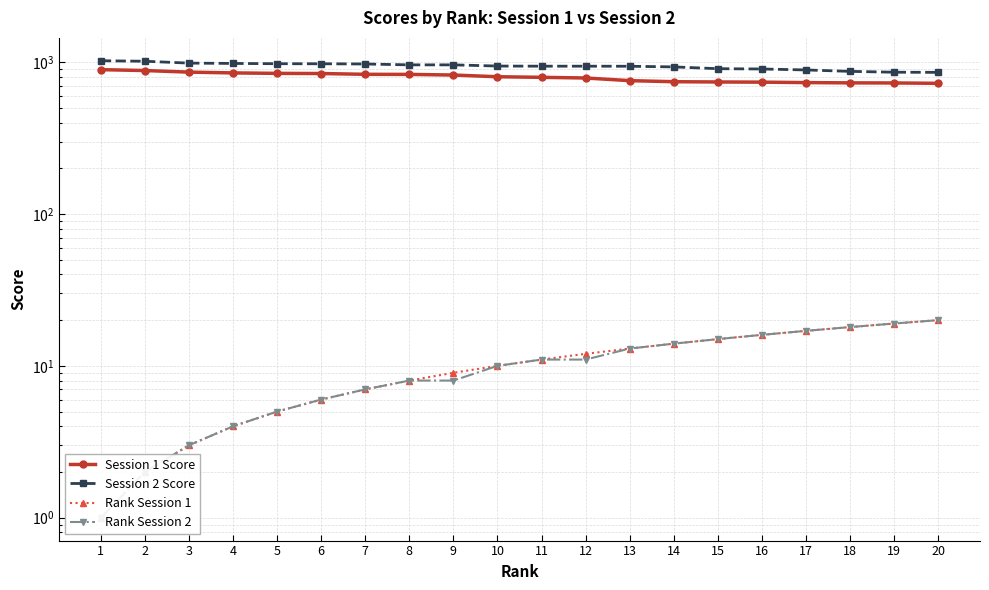

What are all the series names shown in the legend?

Session 1 Score, Session 2 Score, Rank Session 1, Rank Session 2